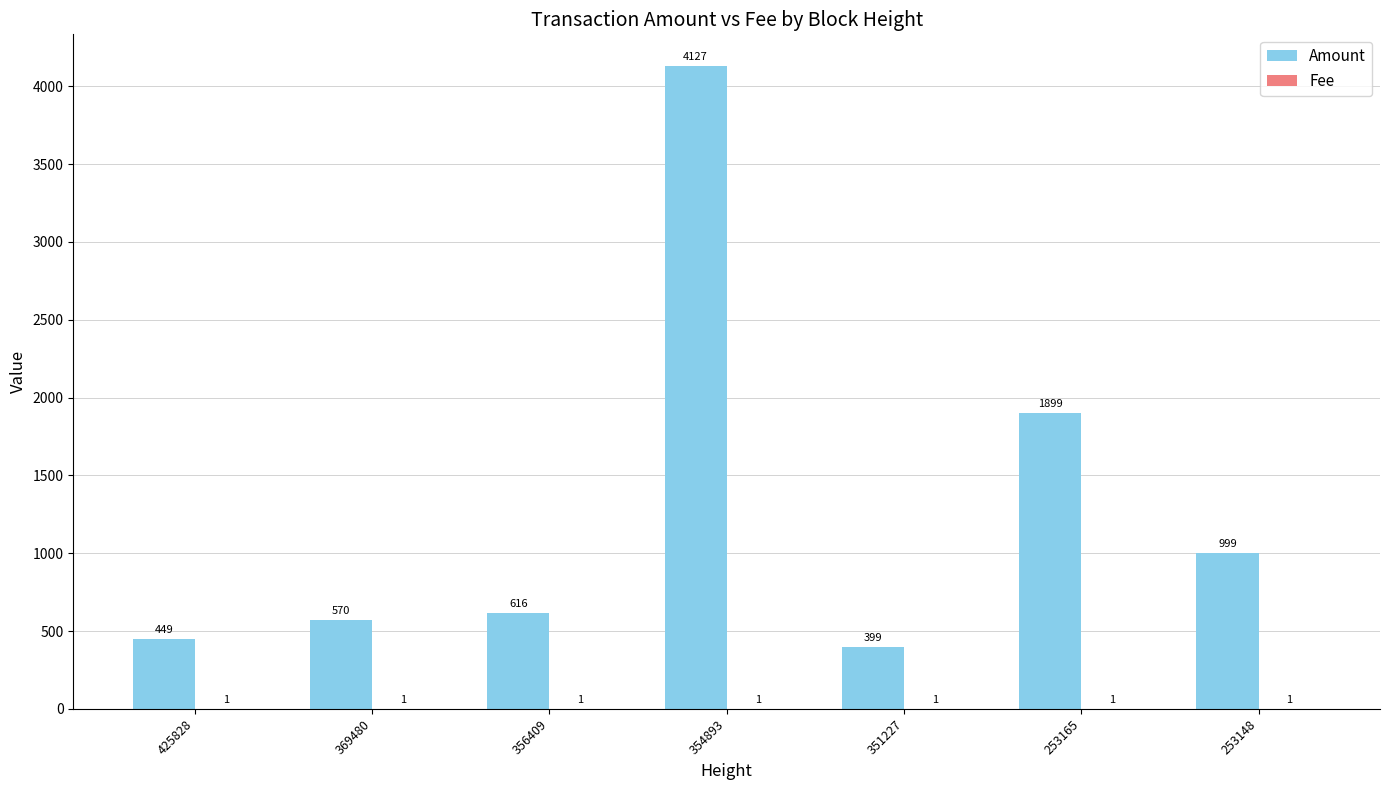

Does the chart contain stacked bars?

No